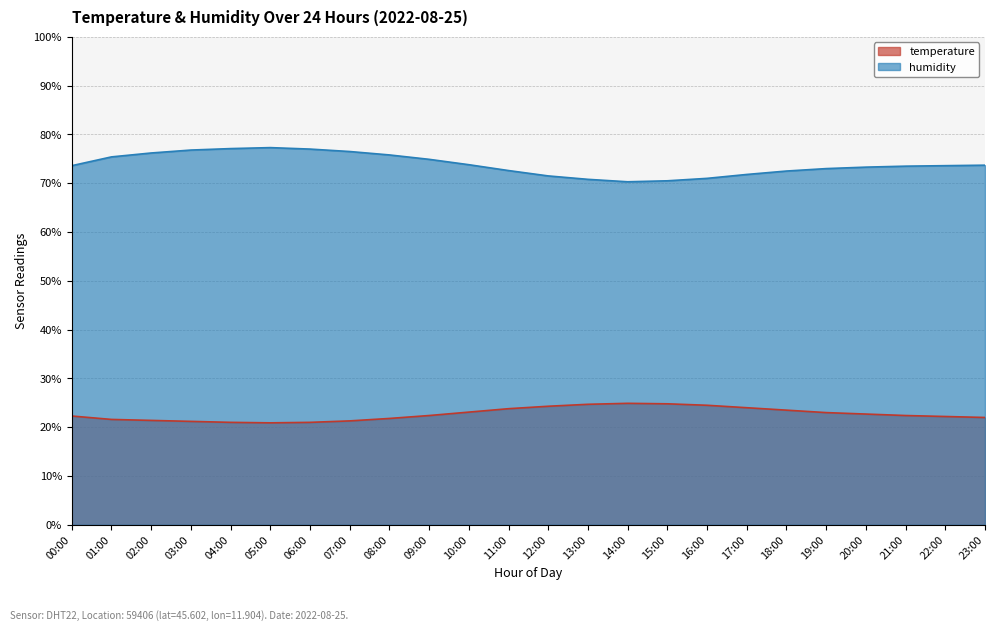

What is the value of the temperature point at the 6th from the left?

20.9